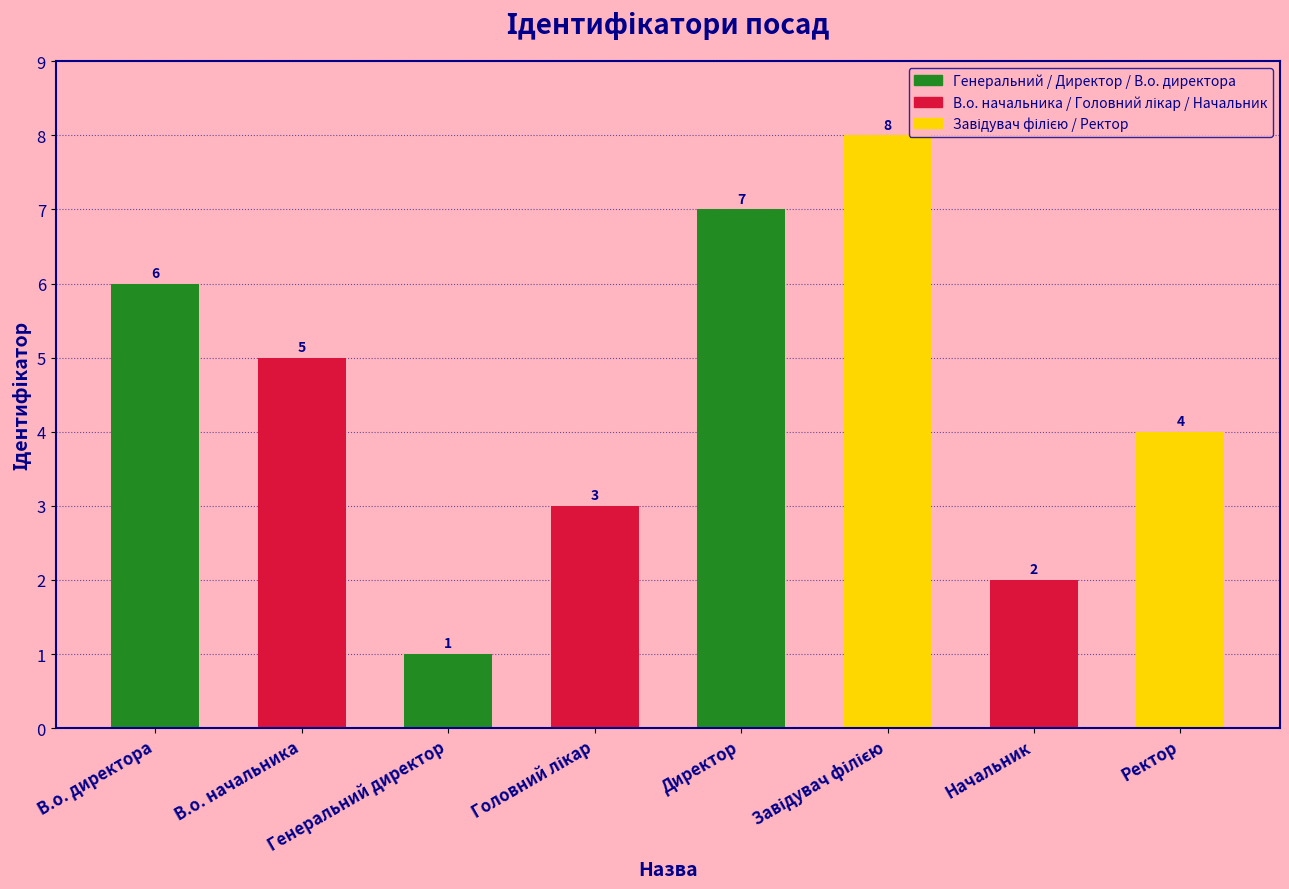

Where does the data first go above 5?

В.о. директора